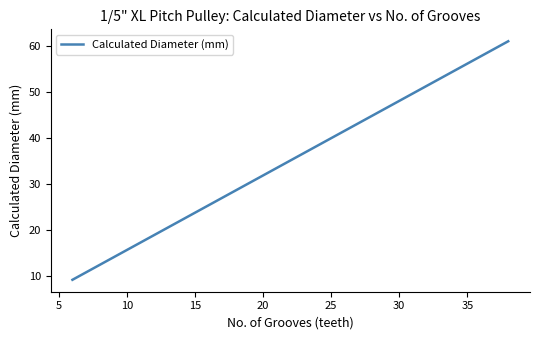

What is the smallest value displayed?

9.2